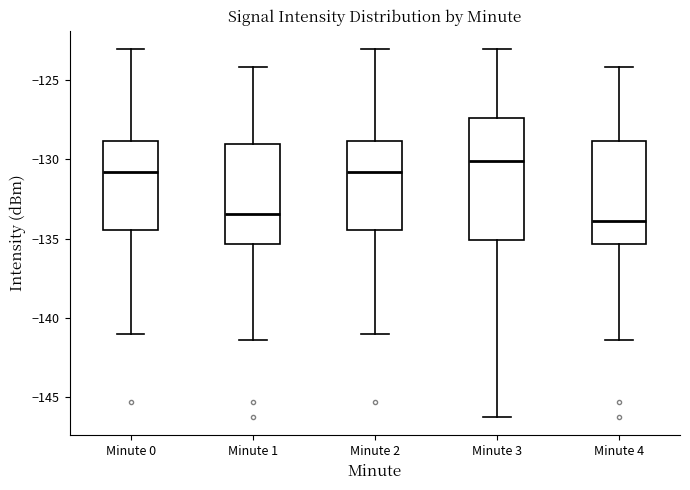

Reading left to right, read every box against the y-axis: the position of its median line, the range the box covers, and the ends of its whiskers. The values are not printed on the chart, so give them approximately, as read against the axis.

Minute 0: median -131.0, box -134.5 to -129.0, whiskers -141.0 to -123.0
Minute 1: median -133.5, box -135.5 to -129.0, whiskers -141.5 to -124.0
Minute 2: median -131.0, box -134.5 to -129.0, whiskers -141.0 to -123.0
Minute 3: median -130.0, box -135.0 to -127.5, whiskers -146.0 to -123.0
Minute 4: median -134.0, box -135.5 to -129.0, whiskers -141.5 to -124.0